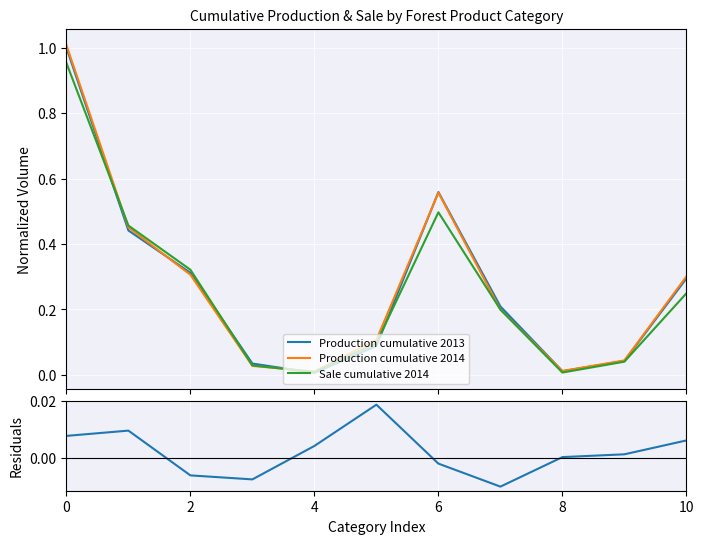

How many interior local valleys does the Residuals (2014 - 2013) series have?

2